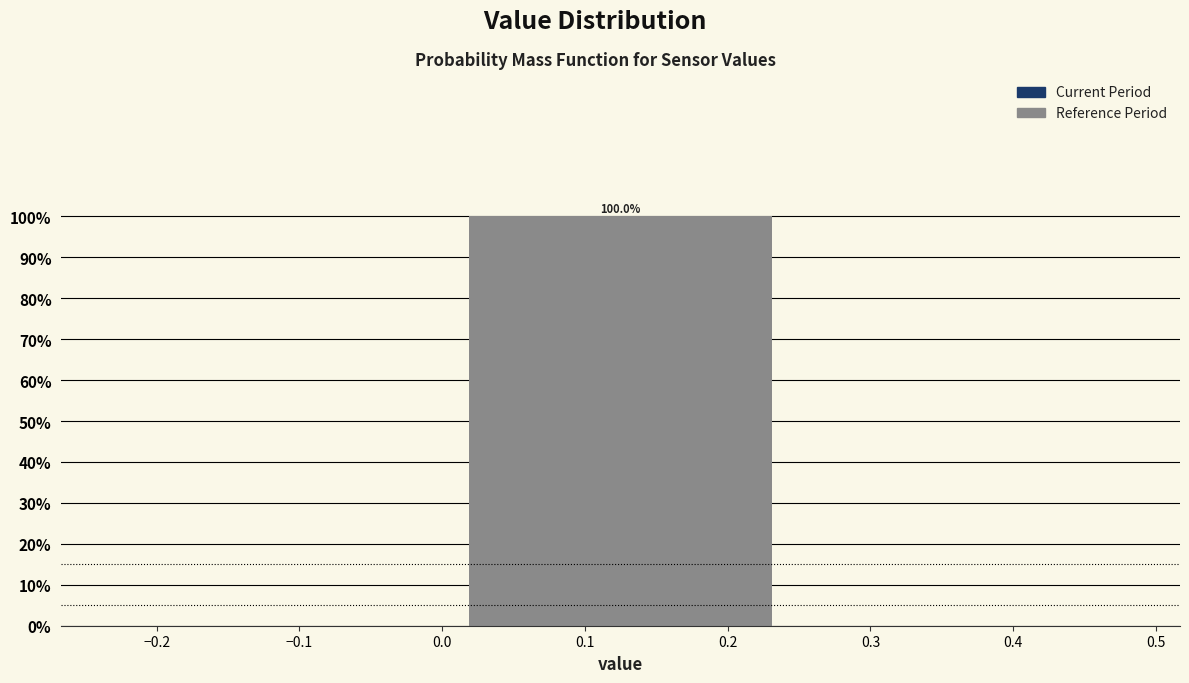

Over which range of the x-axis is the bar tallest?

0.00 to 0.25